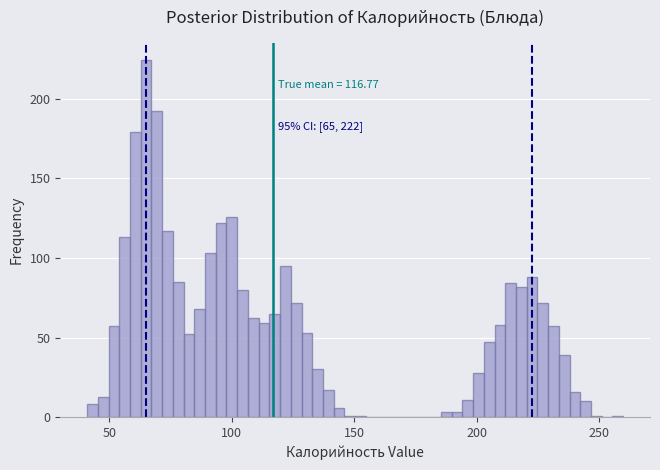

Read against the x-axis, roughly where is the centre of the tallest bar?

65